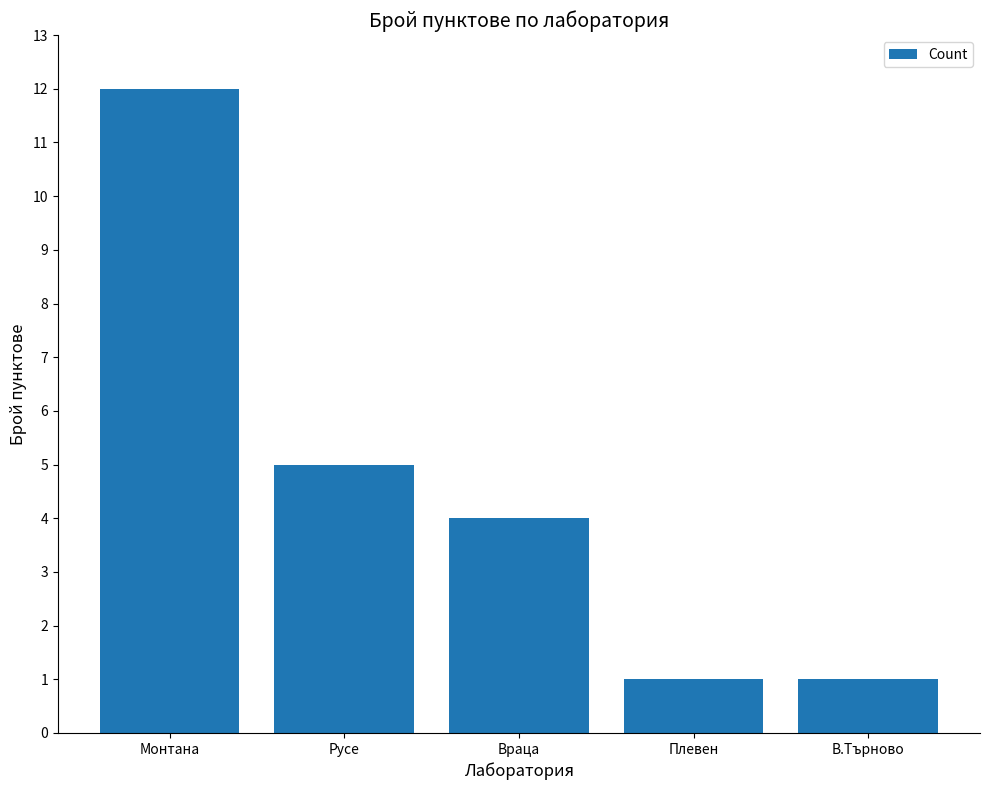

Where does the data first go above 4?

Монтана